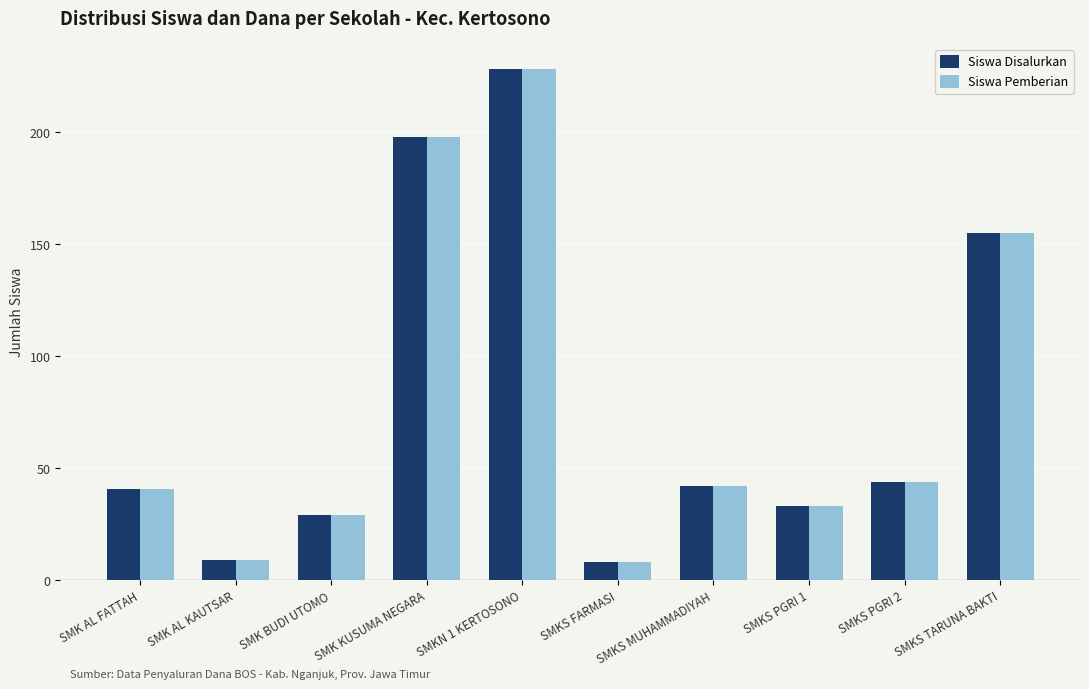

What is the smallest value displayed?

8